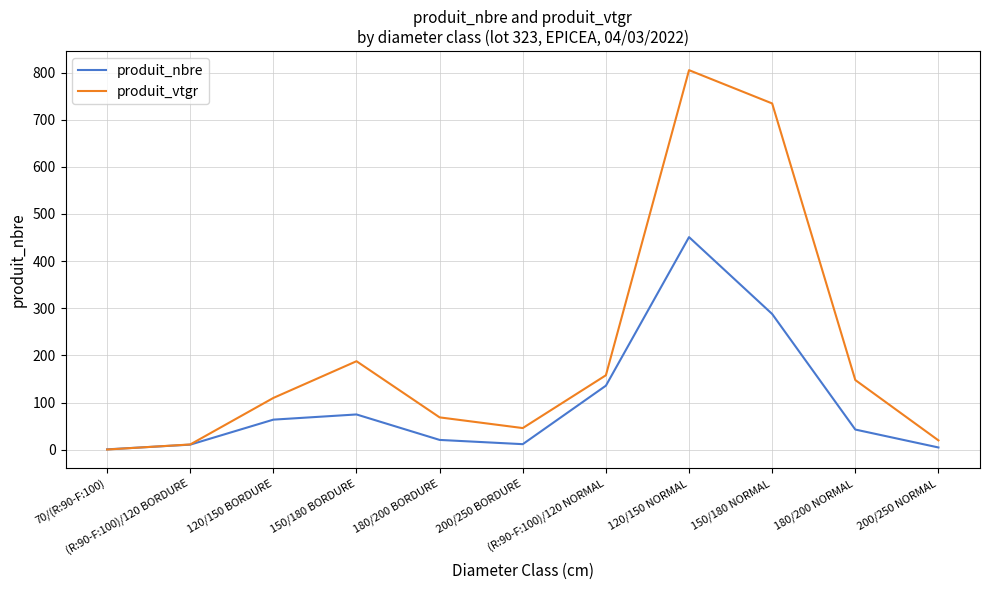

What is the greatest value displayed?

805.0